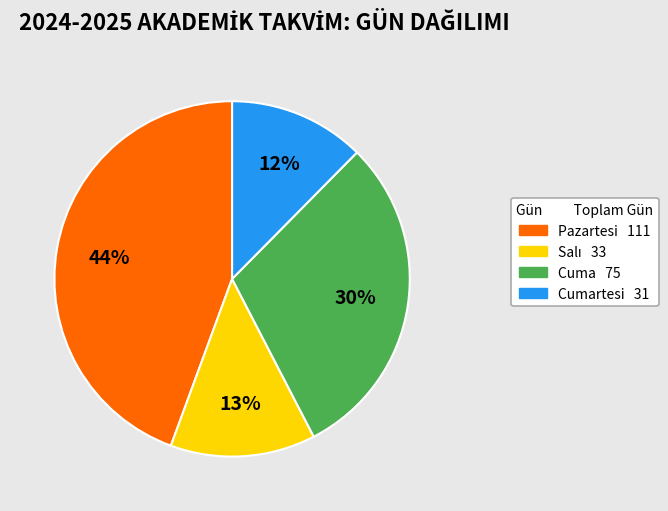

To the nearest percent, what is the difference between the largest and smallest slice percentages?

32%